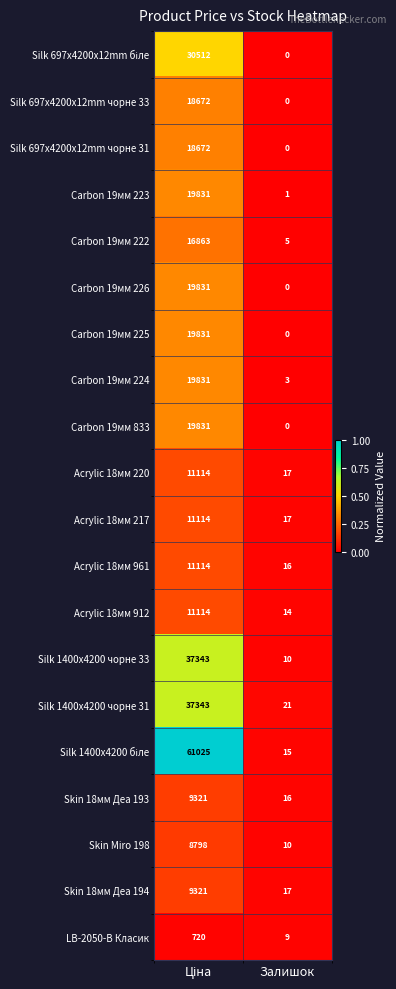

At which category does the chart reach its minimum across all series?

Залишок